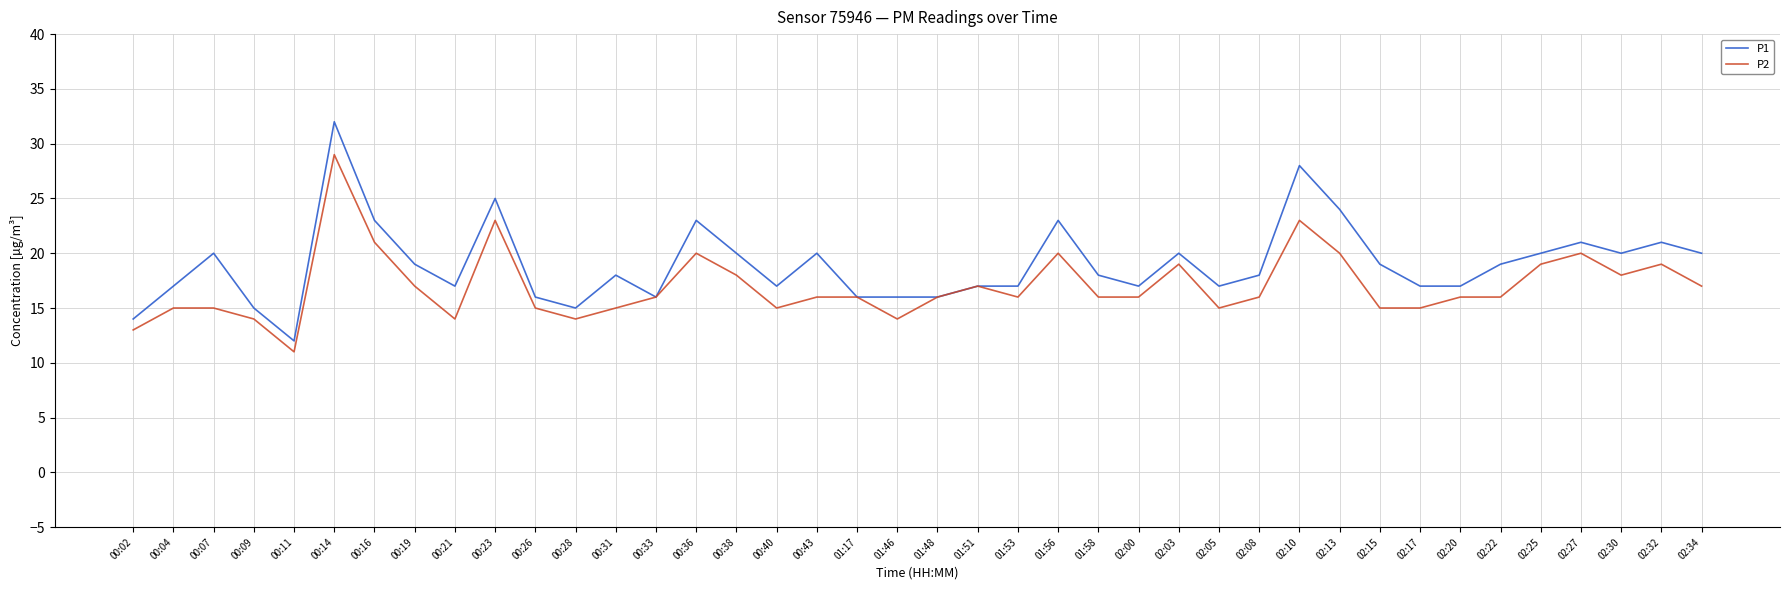

How many categories are shown in the chart?

40